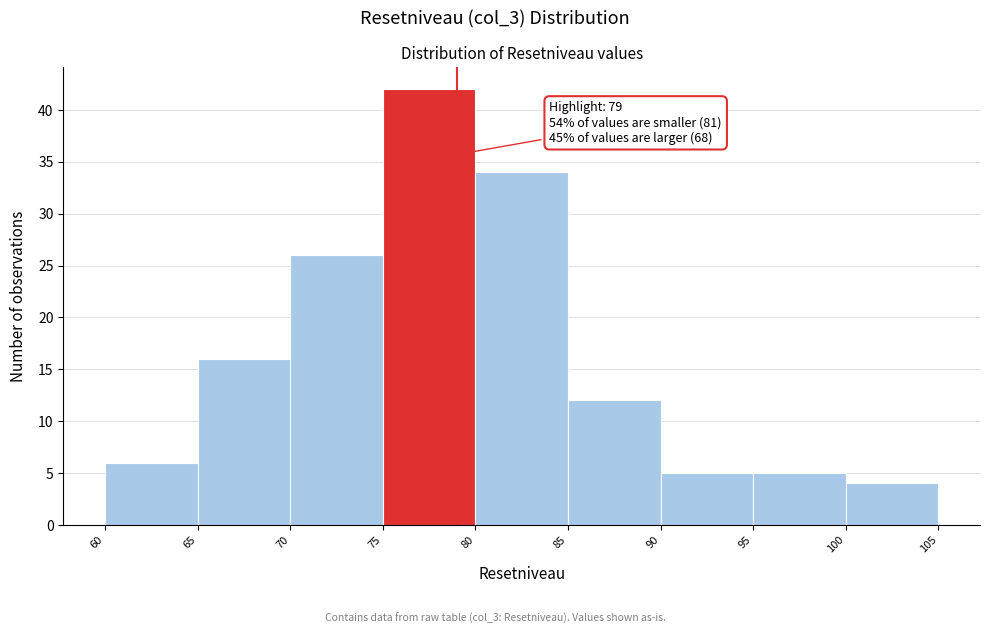

Over which range of the x-axis is the bar tallest?

75 to 80